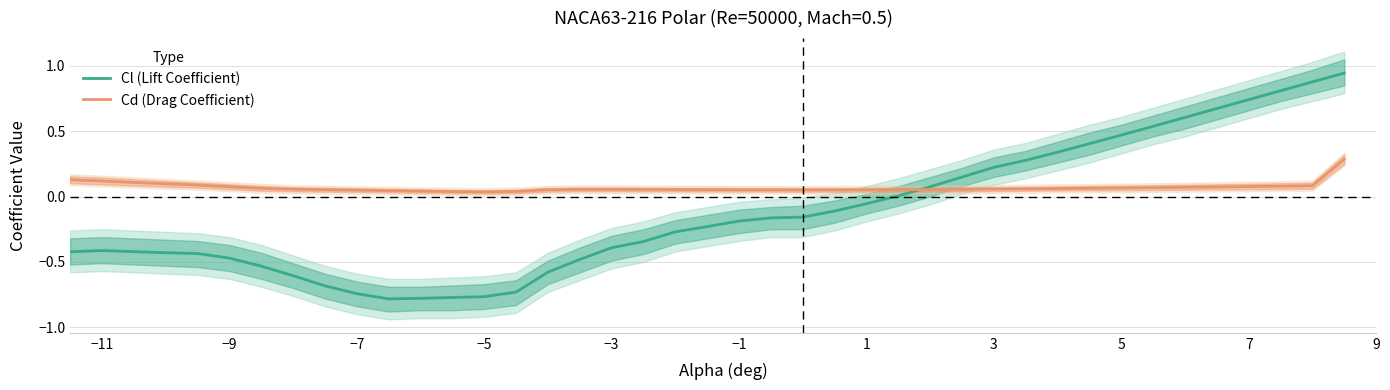

List the series in order of their peak value, highest first.

Cl (Lift Coefficient), Cd (Drag Coefficient)